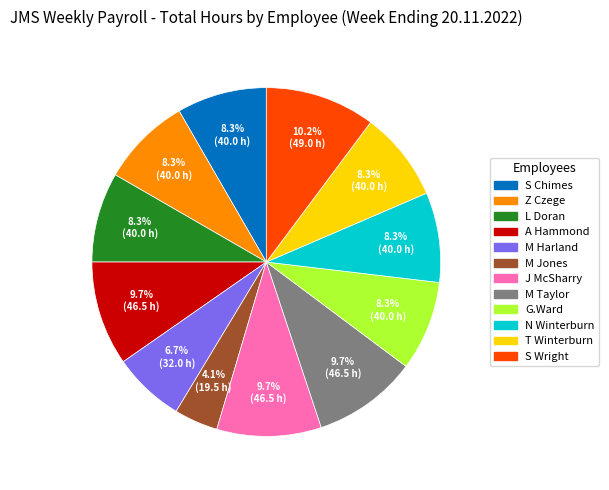

To the nearest percent, what is the difference between the largest and smallest slice percentages?

6%